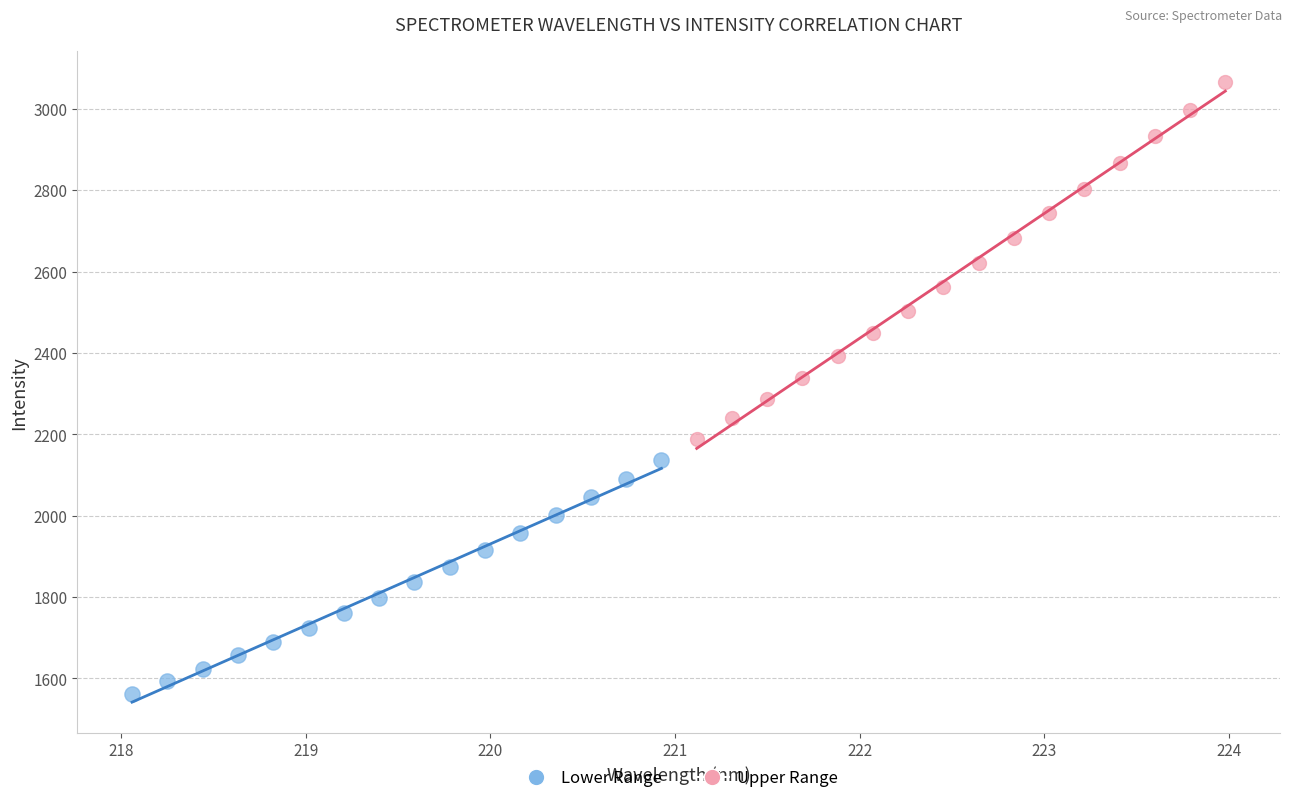

Which series has the largest Y range (max minus min)?

Upper Range